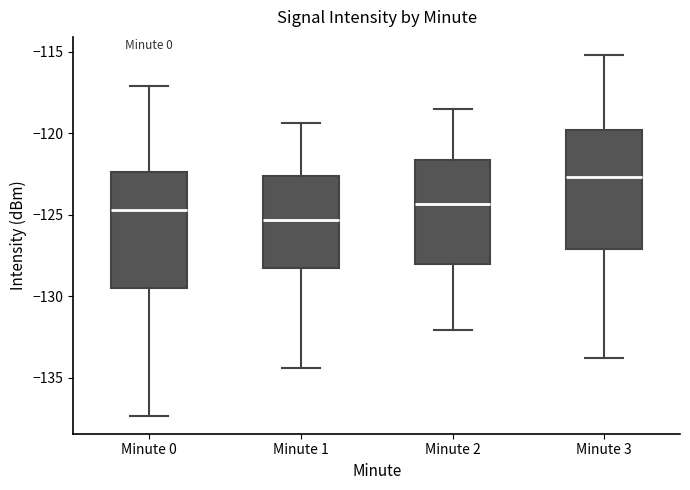

Reading left to right, read every box against the y-axis: the position of its median line, the range the box covers, and the ends of its whiskers. The values are not printed on the chart, so give them approximately, as read against the axis.

Minute 0: median -124.5, box -129.5 to -122.5, whiskers -137.5 to -117.0
Minute 1: median -125.5, box -128.5 to -122.5, whiskers -134.5 to -119.5
Minute 2: median -124.5, box -128.0 to -121.5, whiskers -132.0 to -118.5
Minute 3: median -122.5, box -127.0 to -120.0, whiskers -134.0 to -115.0